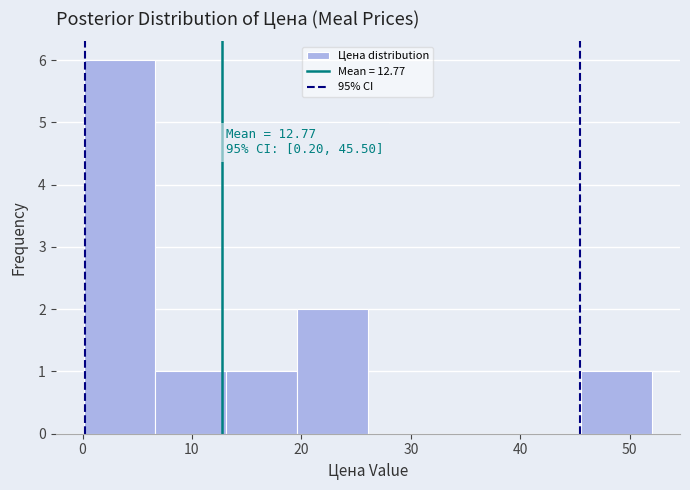

Over which range of the x-axis is the bar tallest?

0 to 7